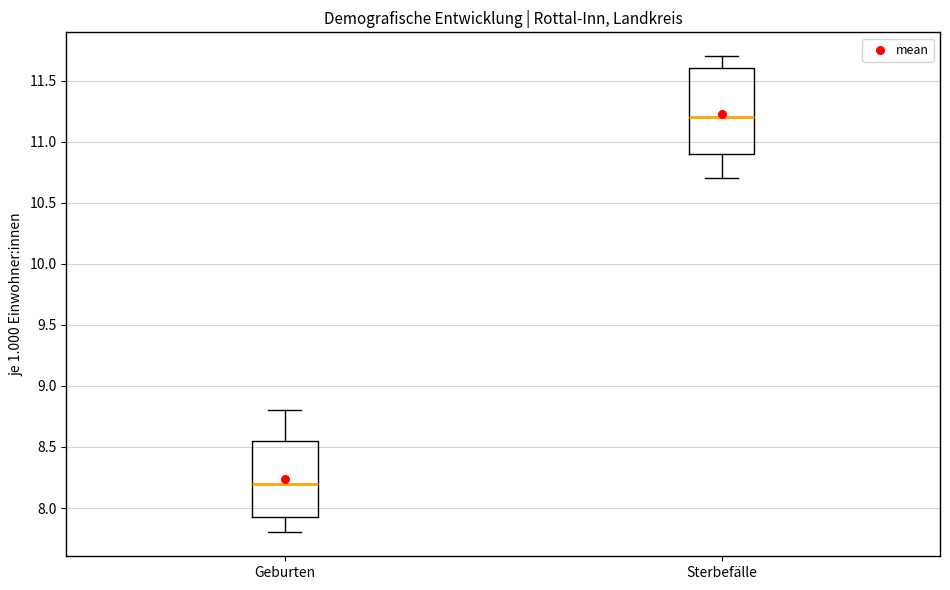

Which box has the highest median line?

Sterbefälle